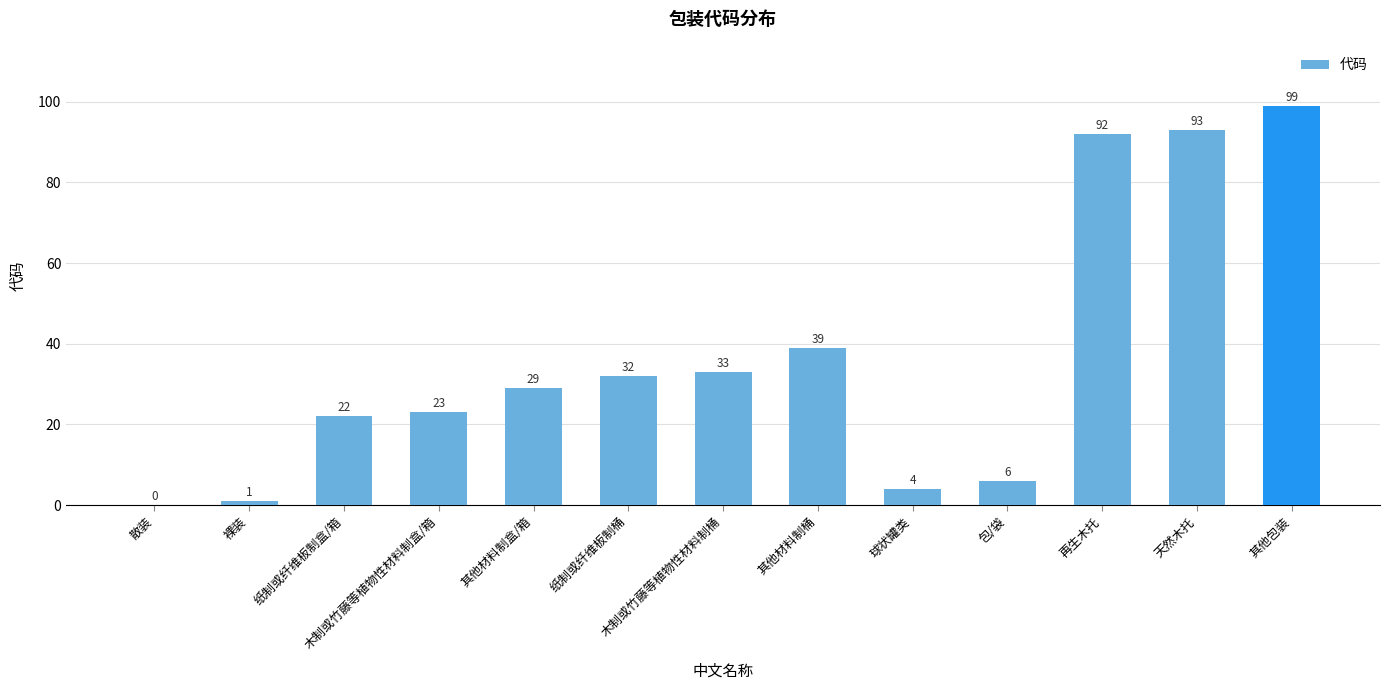

At which label is the value closest to 49?

其他材料制桶